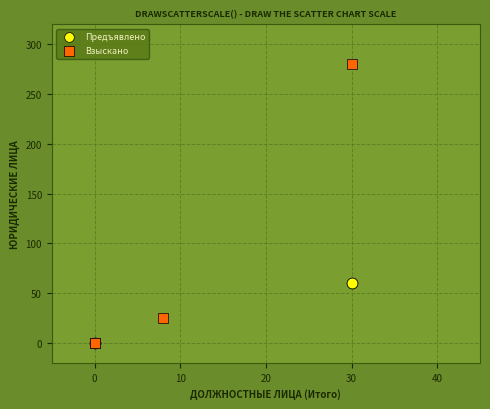

Which series has the widest spread of Y values?

Взыскано